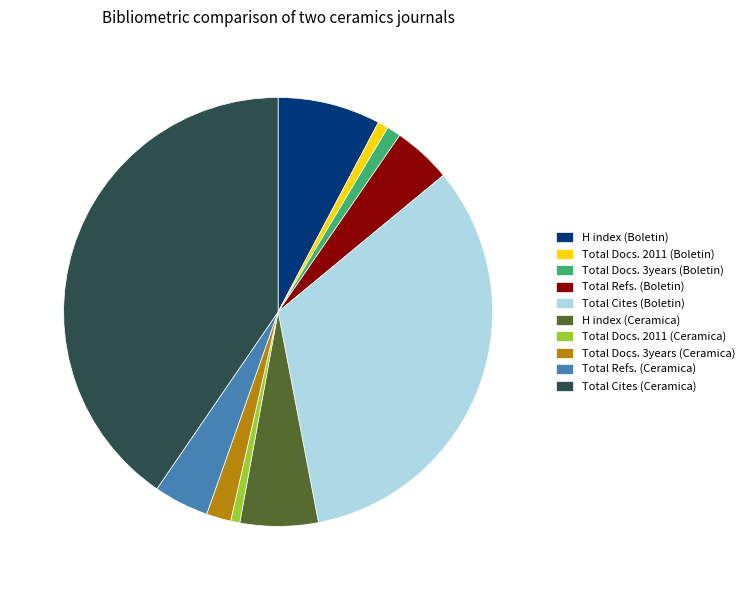

The H index (Boletin) slice represents 22% of the pie. True or false?

False